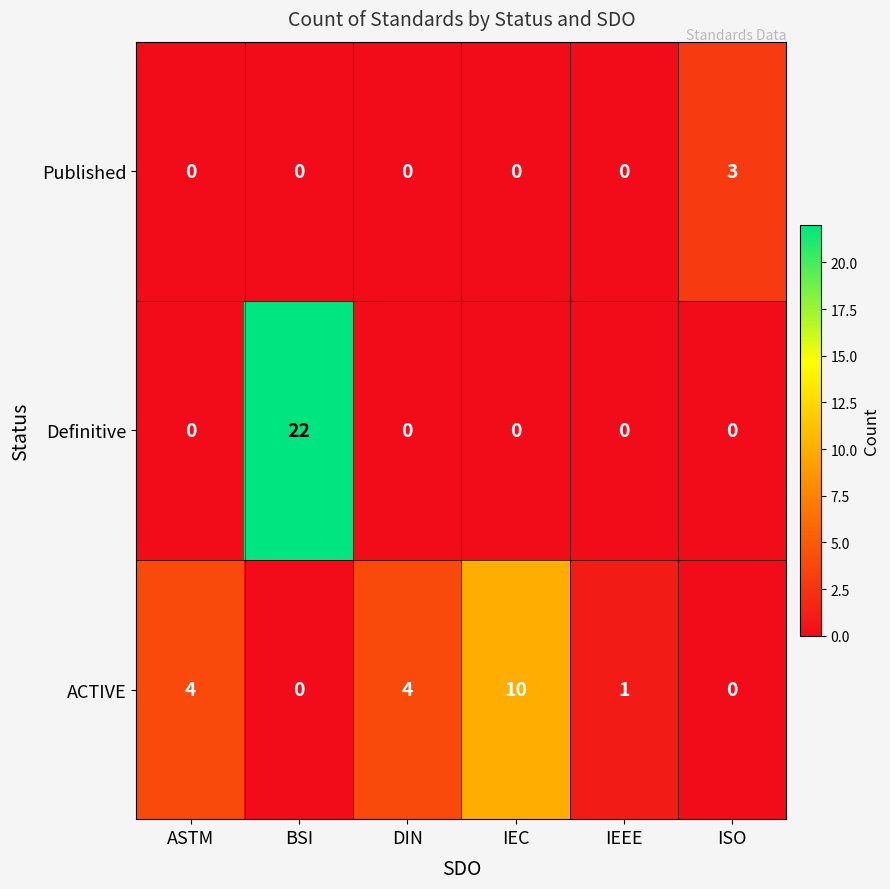

How many data points in Published are above 0?

1